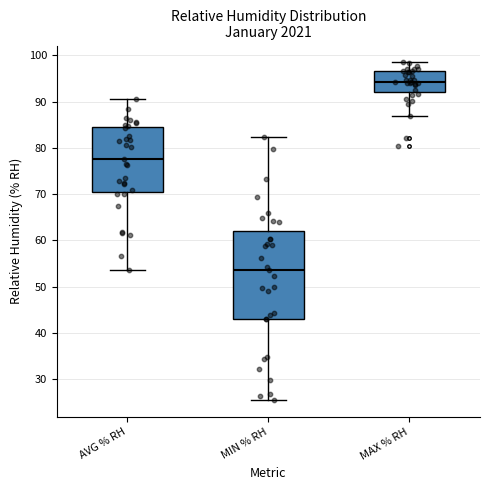

Where does the lower whisker of the box for MIN % RH end on the y-axis? The values are not printed on the chart, so give them approximately, as read against the axis.

26